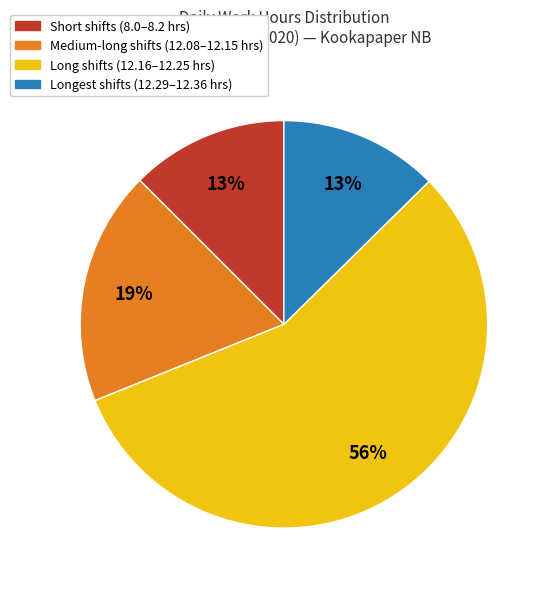

Does any single category account for the majority?

Yes